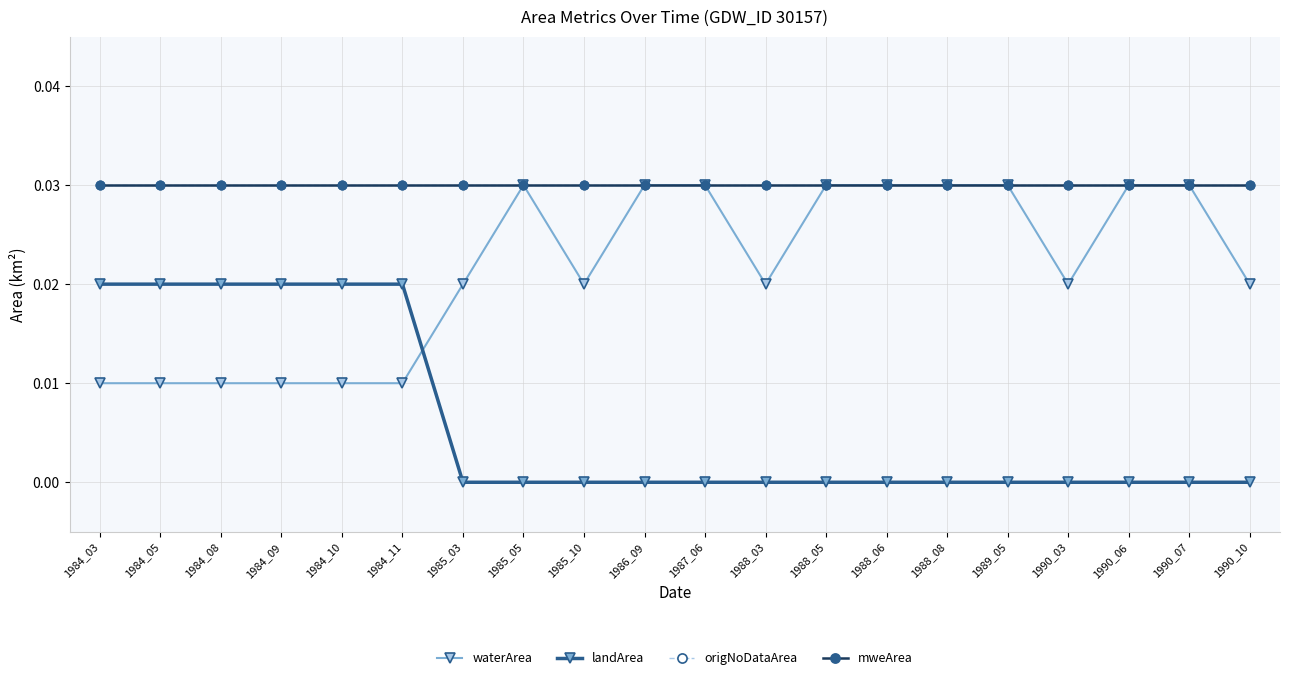

Does the chart have visible grid lines?

Yes